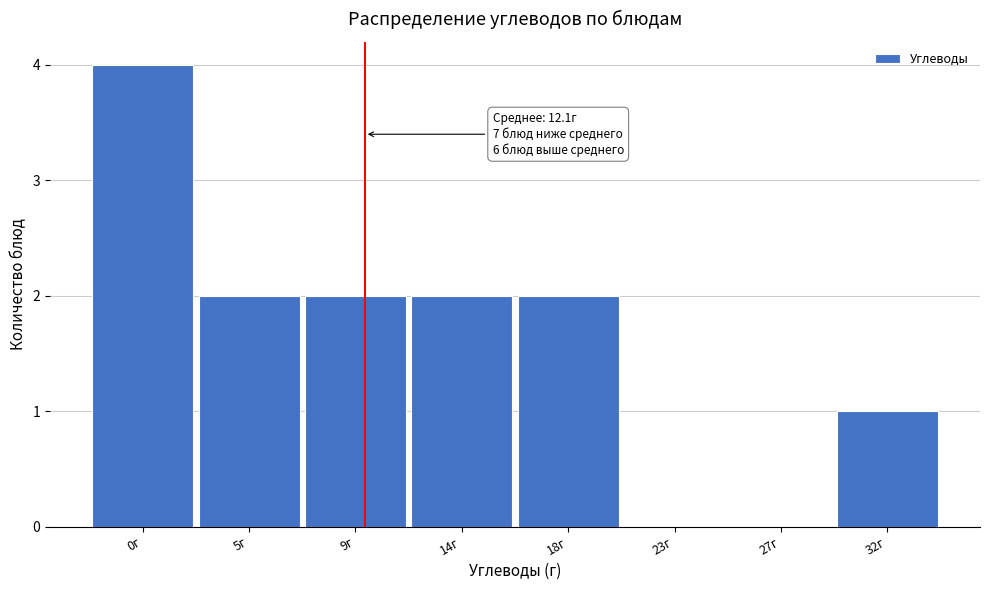

Reading left to right, transcribe all the data shown in this chart.

0г=4	5г=2	9г=2	14г=2	18г=2	23г=0	27г=0	32г=1